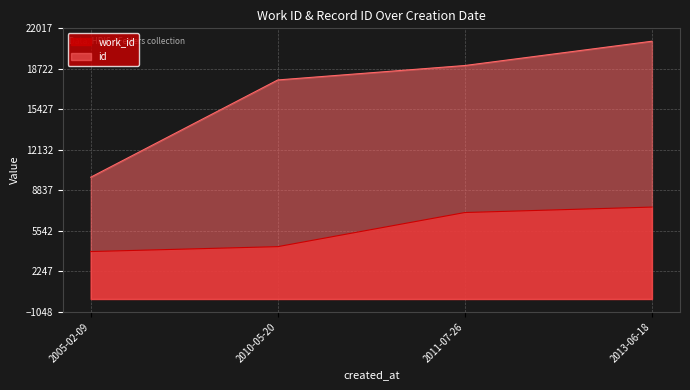

Which series changed the most between 2005-02-09 and 2010-05-20?

id